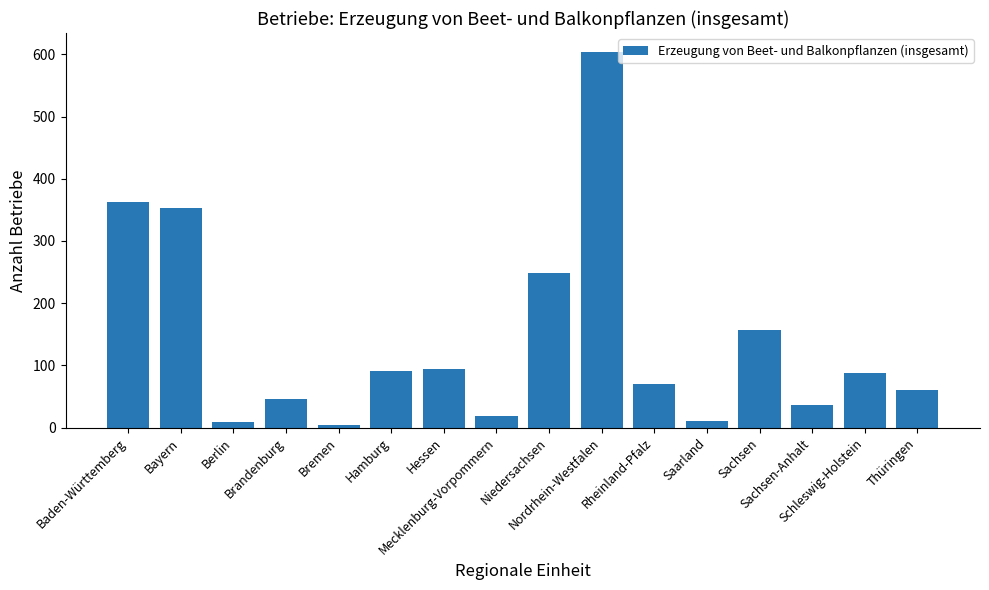

What is the difference between the maximum and second lowest values?

595